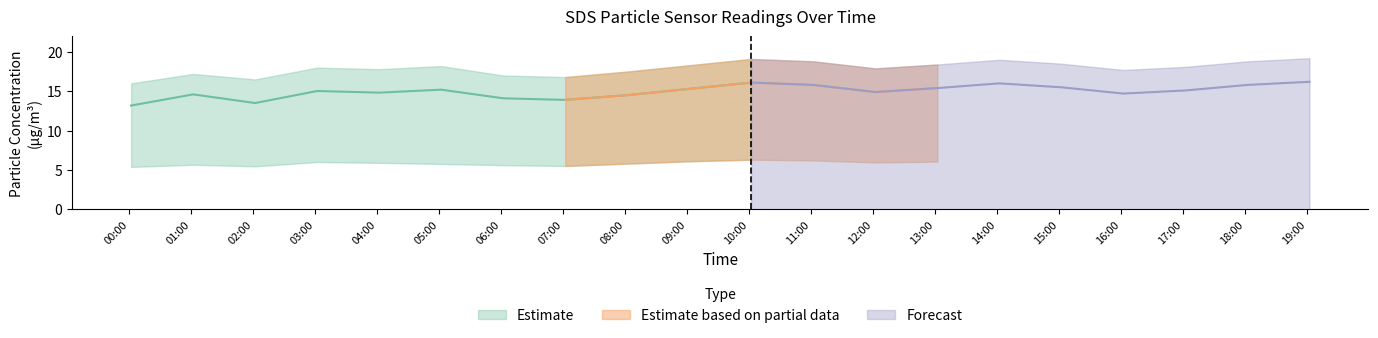

List the labels in order of SDS_P2_upper value, largest first.

2024/01/13 19:02, 2024/01/13 10:02, 2024/01/13 14:02, 2024/01/13 11:02, 2024/01/13 18:02, 2024/01/13 15:02, 2024/01/13 09:02, 2024/01/13 13:02, 2024/01/13 03:02, 2024/01/13 12:02, 2024/01/13 17:02, 2024/01/13 04:02, 2024/01/13 16:02, 2024/01/13 05:02, 2024/01/13 08:02, 2024/01/13 01:02, 2024/01/13 06:02, 2024/01/13 07:02, 2024/01/13 02:02, 2024/01/13 00:02